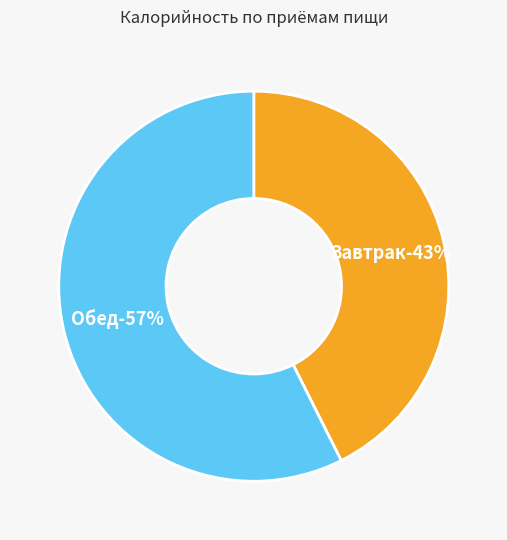

Which slice is the largest?

Обед